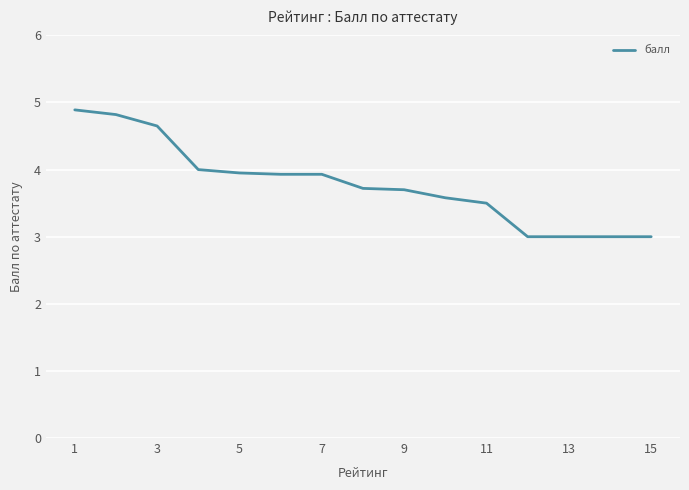

What is the minimum value shown in the chart?

3.0